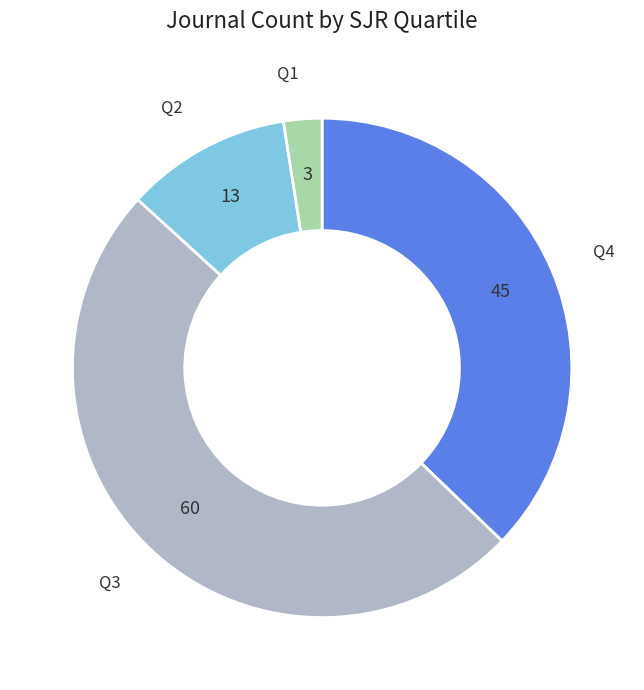

Is there any slice that represents more than half of the pie?

No